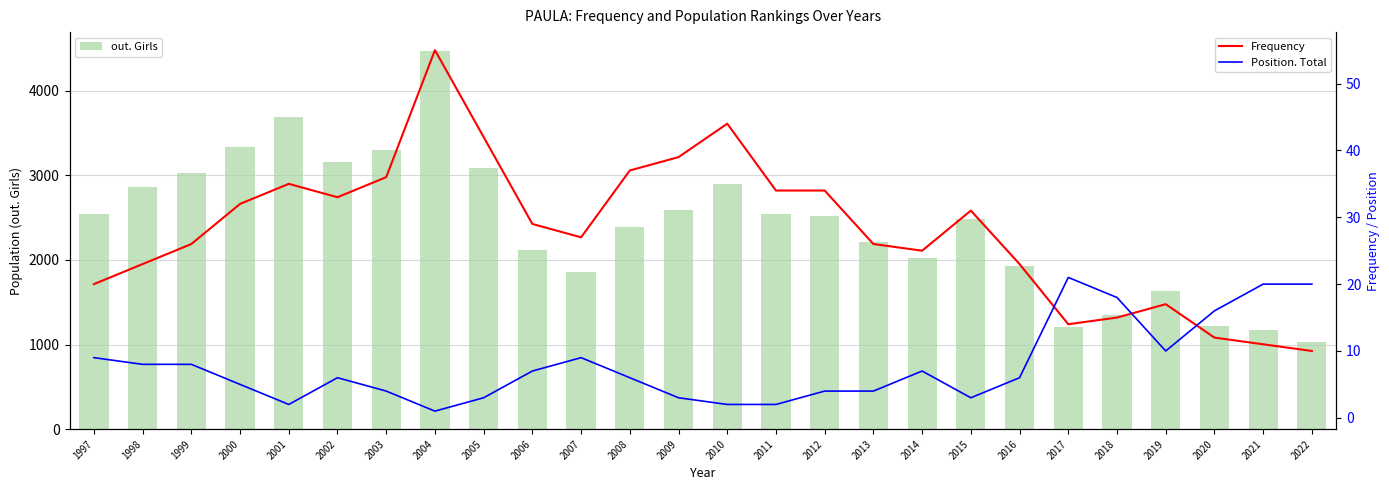

What is the difference between the maximum and minimum values in the Frequency series?

45